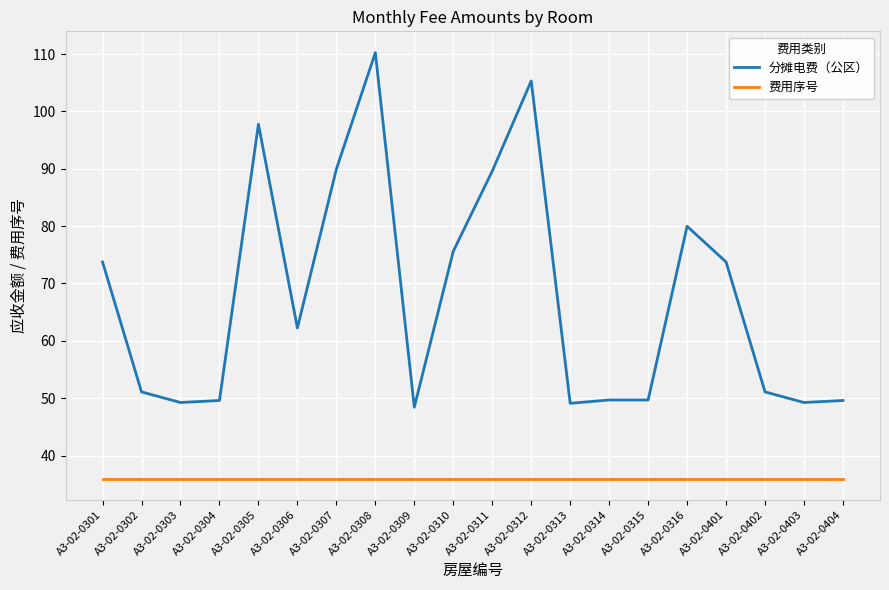

True or false: 分摊电费（公区） and 费用序号 cross at least once.

False